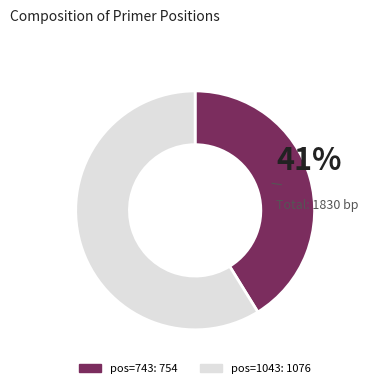

Is there any slice that represents more than half of the pie?

Yes